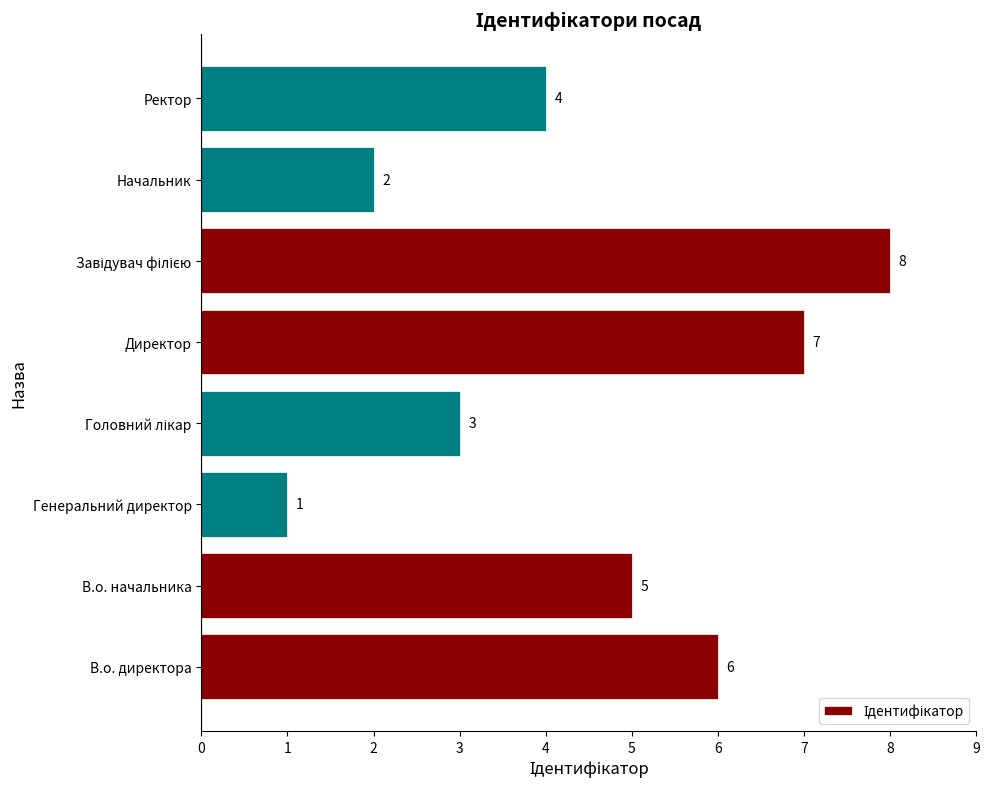

Which has a higher value, Начальник or В.о. директора?

В.о. директора